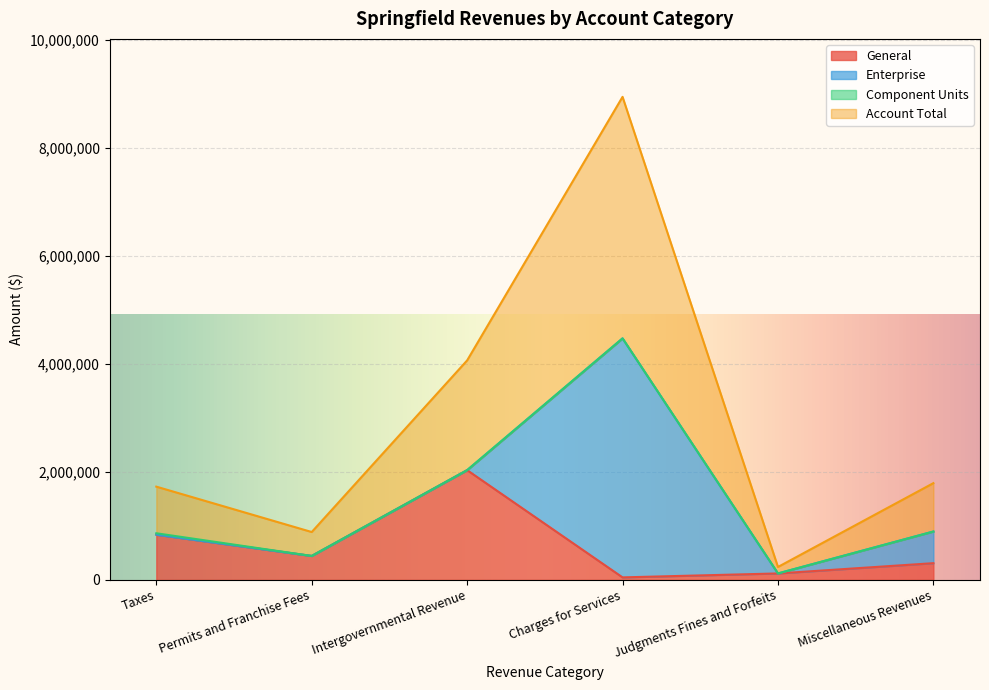

At which category is the sum across all series the highest?

Charges for Services